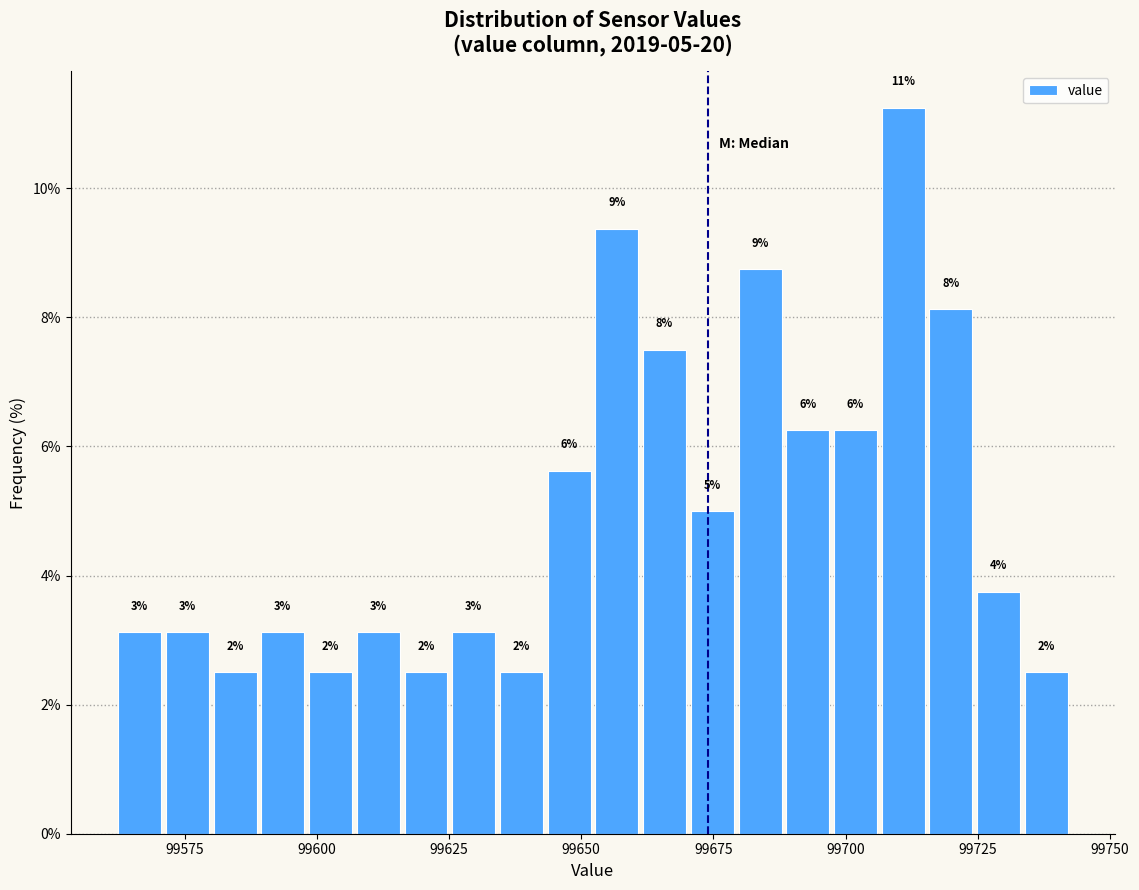

Read against the x-axis, roughly where is the centre of the tallest bar?

99710